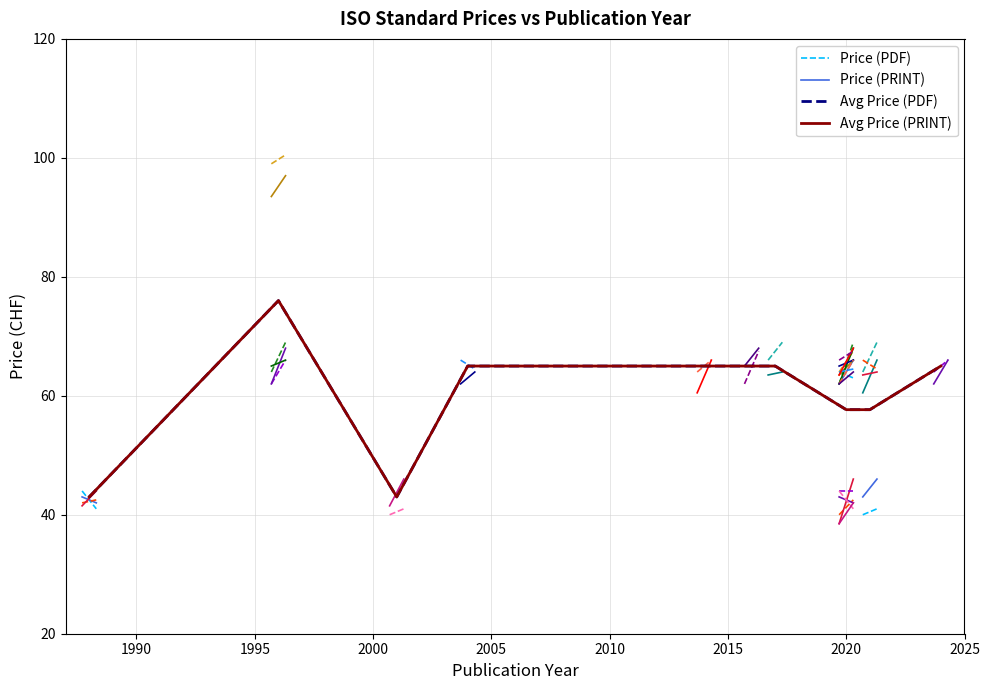

True or false: Price (PRINT) and Price (PDF) cross at least once.

False